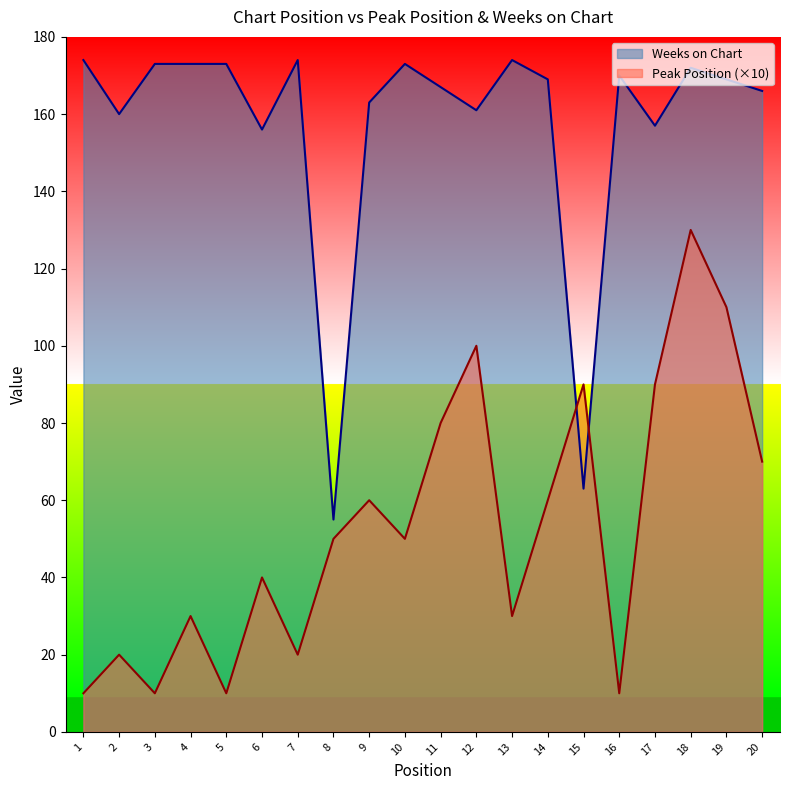

Which series has the largest range (max minus min)?

Peak Position